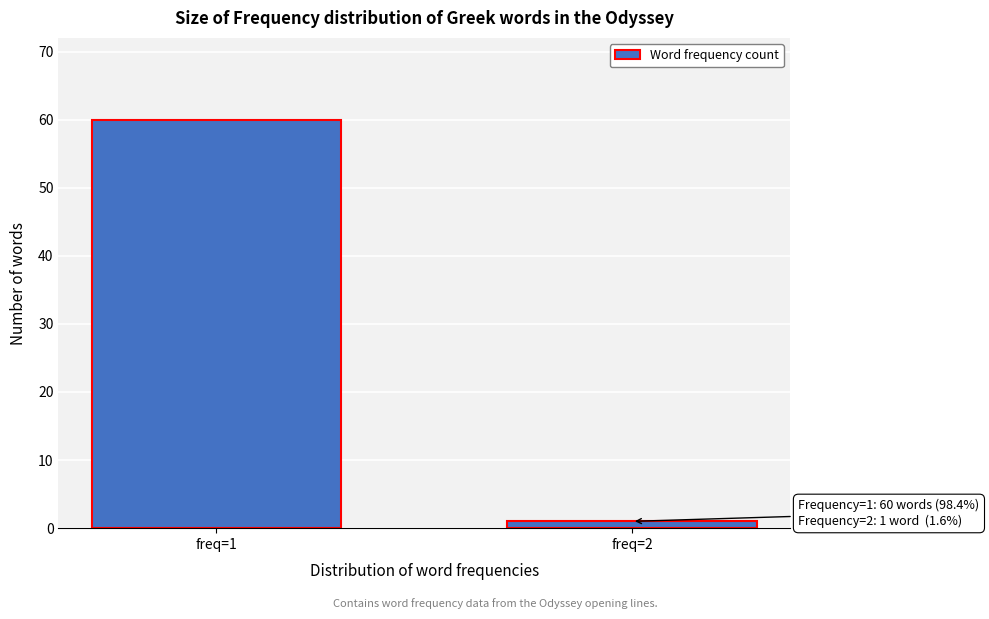

Reading right to left, list all the values displayed in this chart.

freq=2=1	freq=1=60